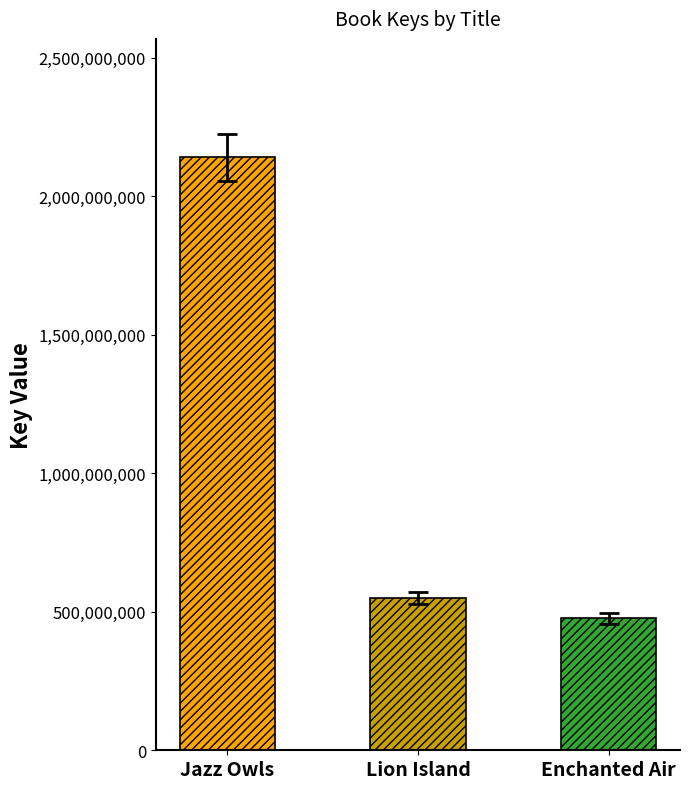

Approximately how many times larger is the value at Lion Island compared to Enchanted Air?

1.2